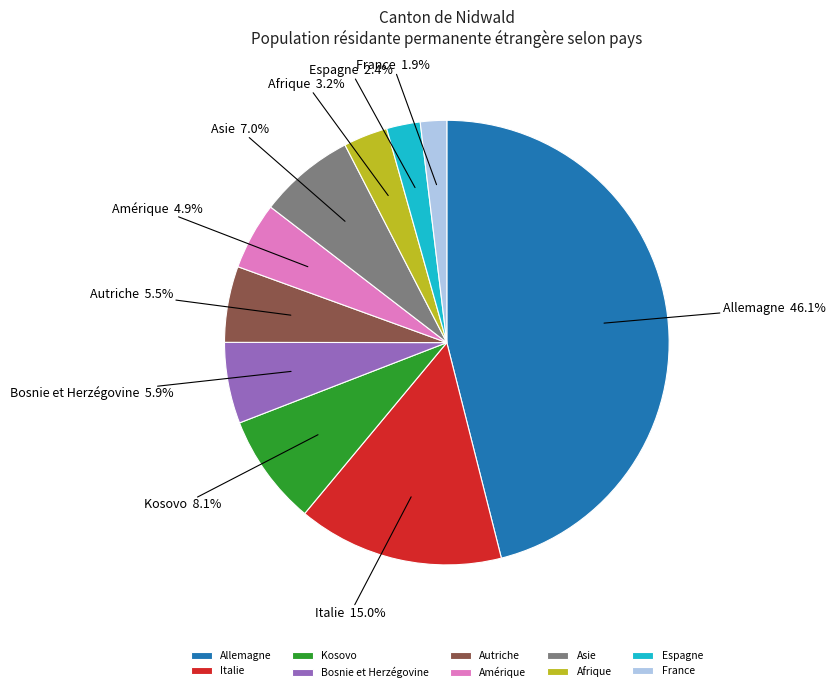

To the nearest percent, what is the difference between the largest and smallest slice percentages?

44%